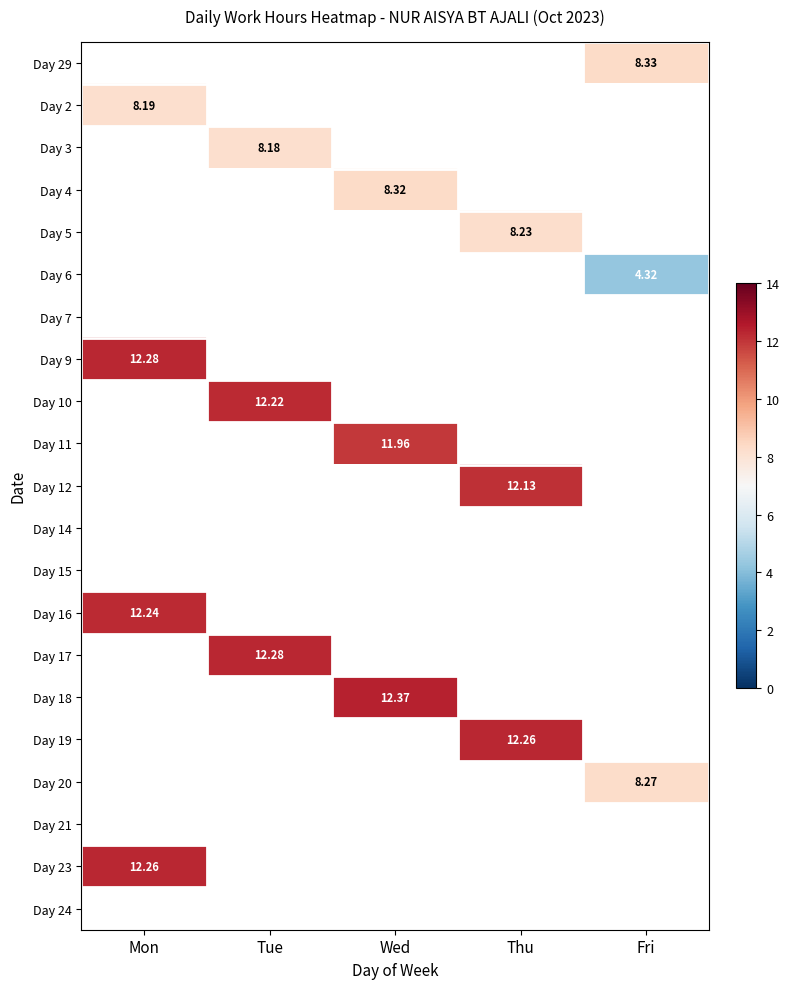

List the series in order of their peak value, highest first.

Day 29, Day 2, Day 3, Day 4, Day 5, Day 6, Day 7, Day 9, Day 10, Day 11, Day 12, Day 14, Day 15, Day 16, Day 17, Day 18, Day 19, Day 20, Day 21, Day 23, Day 24